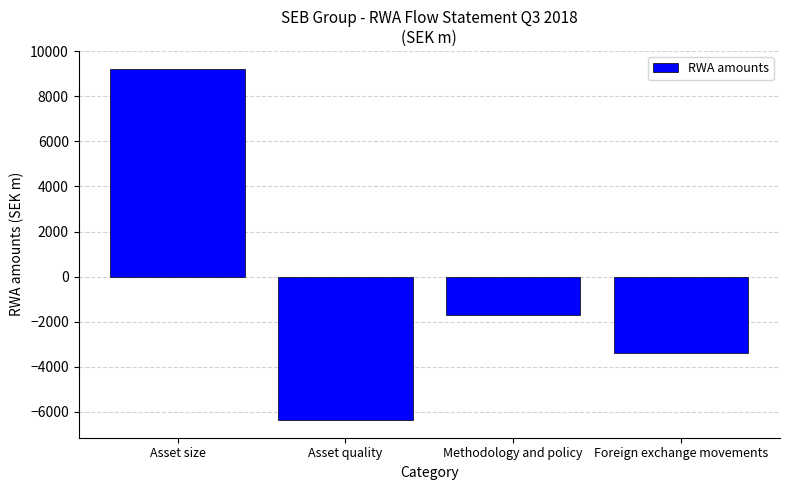

Where is the data nearest to the value 1433?

Methodology and policy